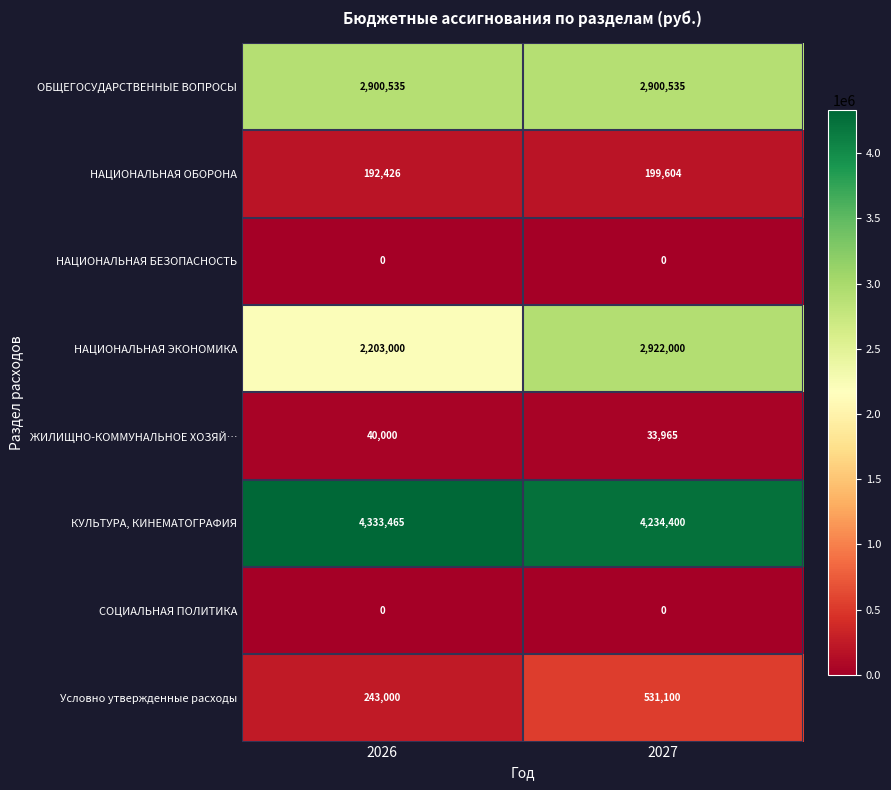

Reading left to right, list all the values displayed in this chart.

ОБЩЕГОСУДАРСТВЕННЫЕ ВОПРОСЫ: 2026=2900535	2027=2900535
НАЦИОНАЛЬНАЯ ОБОРОНА: 2026=192426	2027=199604
НАЦИОНАЛЬНАЯ БЕЗОПАСНОСТЬ: 2026=0	2027=0
НАЦИОНАЛЬНАЯ ЭКОНОМИКА: 2026=2203000	2027=2922000
ЖИЛИЩНО-КОММУНАЛЬНОЕ ХОЗЯЙ…: 2026=40000	2027=33965
КУЛЬТУРА, КИНЕМАТОГРАФИЯ: 2026=4333465	2027=4234400
СОЦИАЛЬНАЯ ПОЛИТИКА: 2026=0	2027=0
Условно утвержденные расходы: 2026=243000	2027=531100